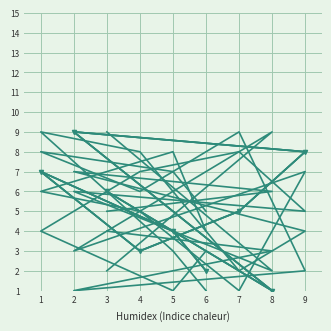

What is the lowest value of the col_8 series?

1